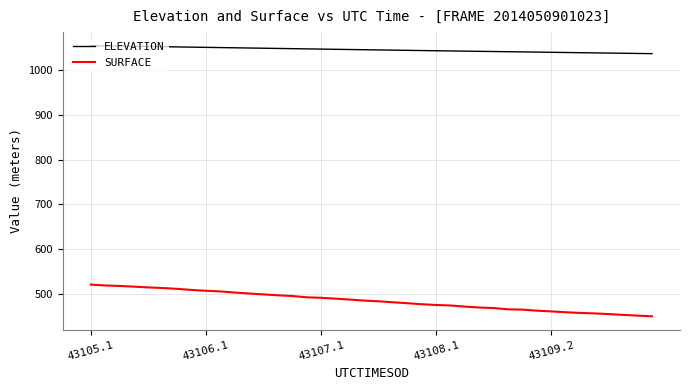

True or false: SURFACE and ELEVATION intersect in this chart.

False